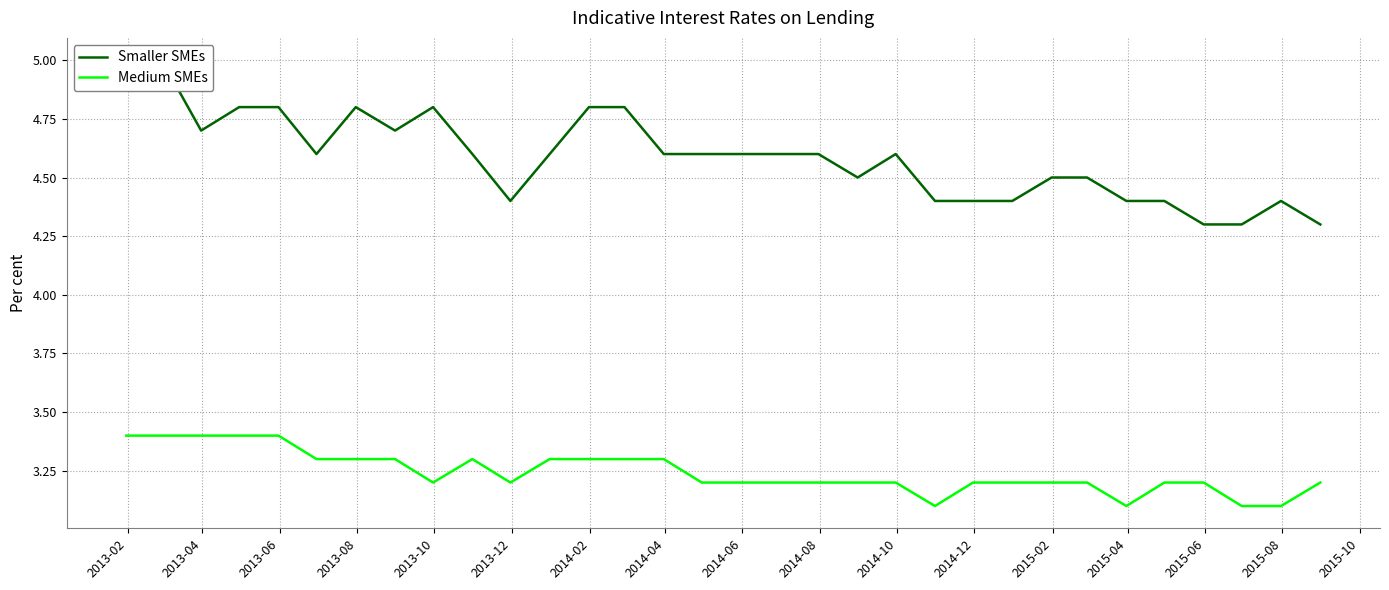

True or false: Medium SMEs has more than 1 interior local peaks.

False